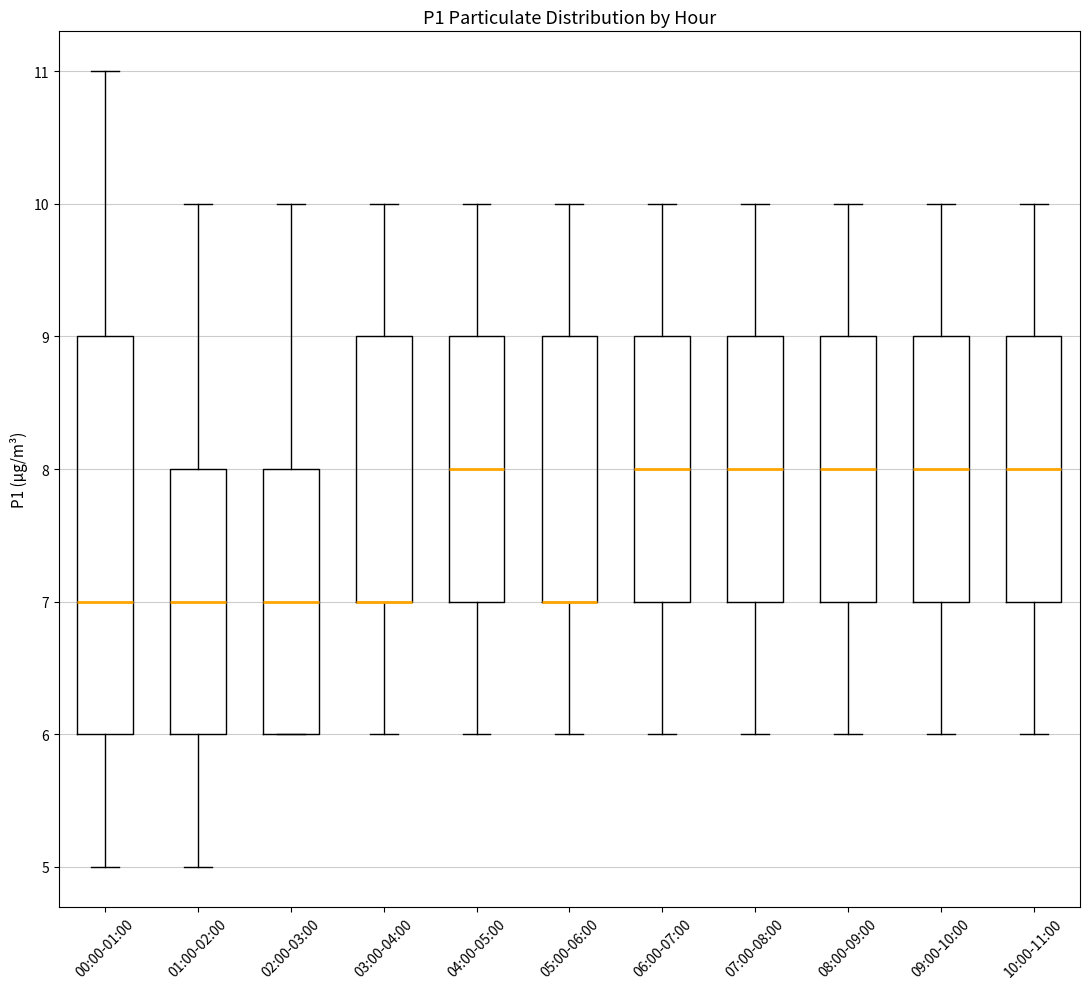

Reading left to right, transcribe this box plot: for each box, give where its median line is, the range the box spans, and where its two whiskers end, as read against the y-axis. The values are not printed on the chart, so give them approximately, as read against the axis.

00:00-01:00: median 7, box 6 to 9, whiskers 5 to 11
01:00-02:00: median 7, box 6 to 8, whiskers 5 to 10
02:00-03:00: median 7, box 6 to 8, whiskers 6 to 10
03:00-04:00: median 7 (drawn on the box's lower edge), box 7 to 9, whiskers 6 to 10
04:00-05:00: median 8, box 7 to 9, whiskers 6 to 10
05:00-06:00: median 7 (drawn on the box's lower edge), box 7 to 9, whiskers 6 to 10
06:00-07:00: median 8, box 7 to 9, whiskers 6 to 10
07:00-08:00: median 8, box 7 to 9, whiskers 6 to 10
08:00-09:00: median 8, box 7 to 9, whiskers 6 to 10
09:00-10:00: median 8, box 7 to 9, whiskers 6 to 10
10:00-11:00: median 8, box 7 to 9, whiskers 6 to 10